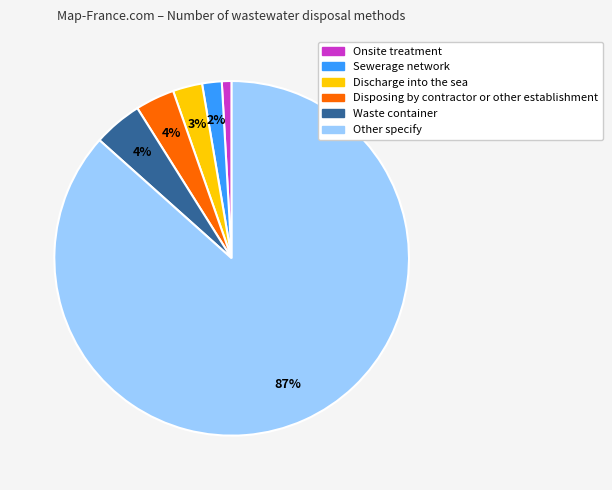

What is the majority slice?

Other specify